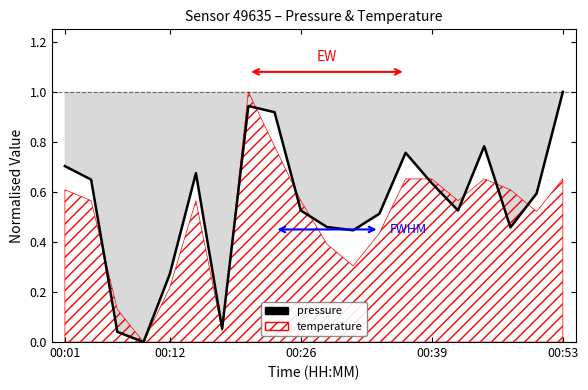

How many interior local valleys (lower than both neighbors) does the data have?

5